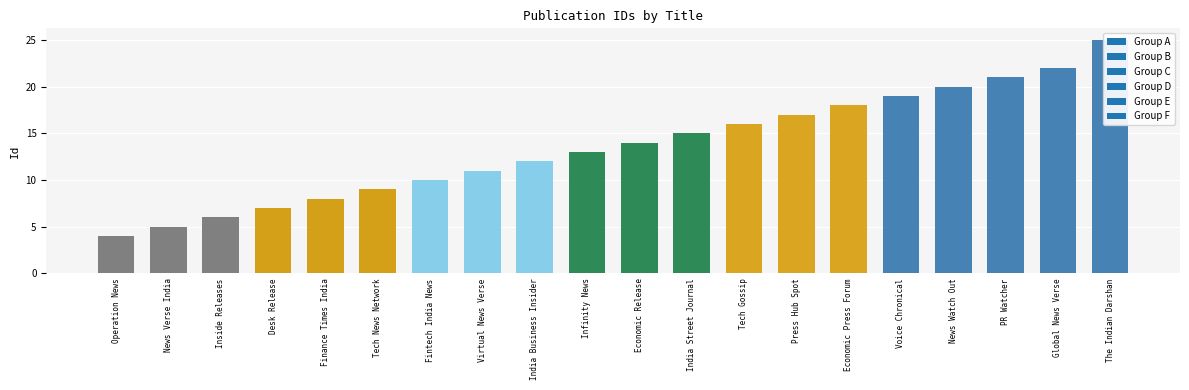

What position from the left is India Street Journal?

12